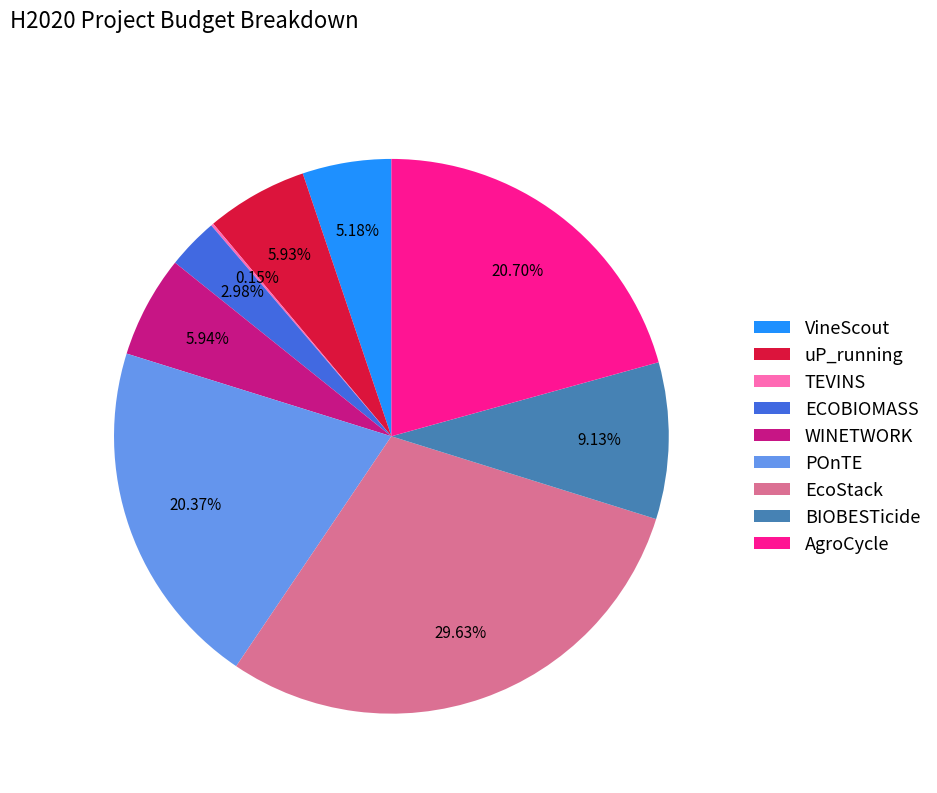

To the nearest percent, what percentage of the pie is WINETWORK?

6%